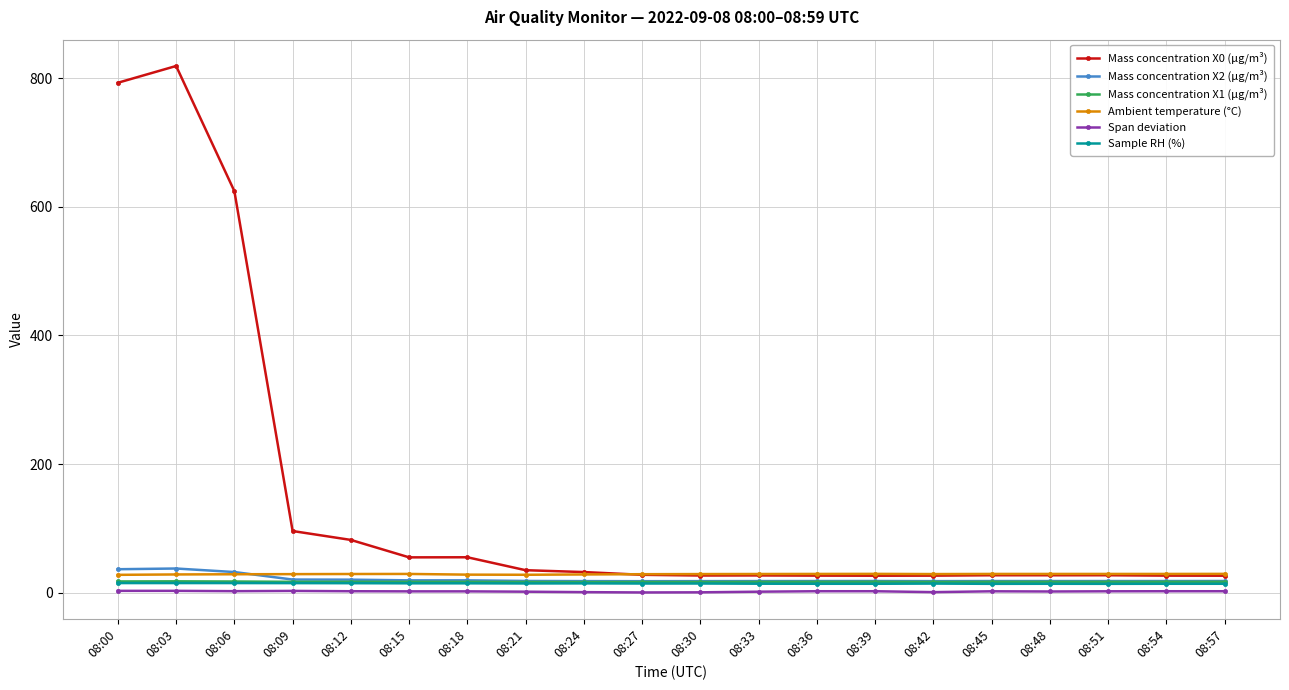

What is the value of the Mass concentration X0 (μg/m³) point at the 13th from the left?

26.6